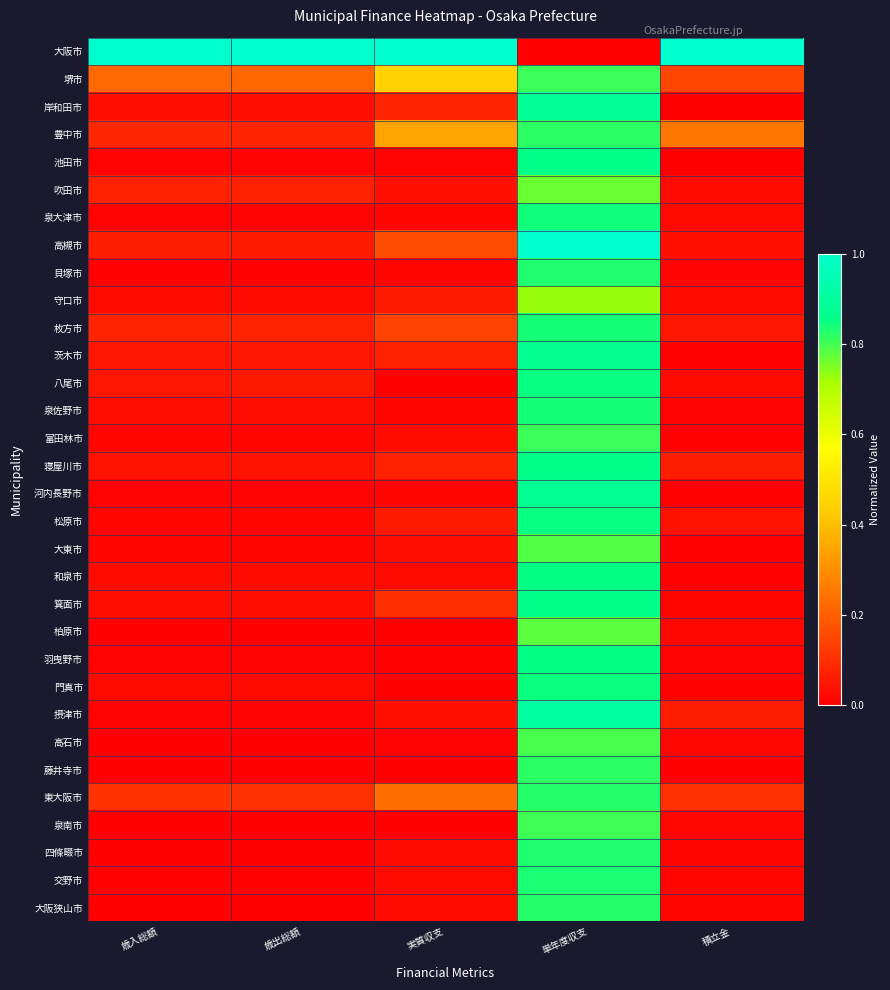

At 歳出総額, list the series in order from smallest to largest.

大阪狭山市, 四條畷市, 藤井寺市, 高石市, 泉南市, 柏原市, 交野市, 貝塚市, 泉大津市, 河内長野市, 池田市, 摂津市, 羽曳野市, 富田林市, 松原市, 大東市, 門真市, 守口市, 和泉市, 箕面市, 泉佐野市, 岸和田市, 寝屋川市, 茨木市, 八尾市, 高槻市, 吹田市, 枚方市, 豊中市, 東大阪市, 堺市, 大阪市